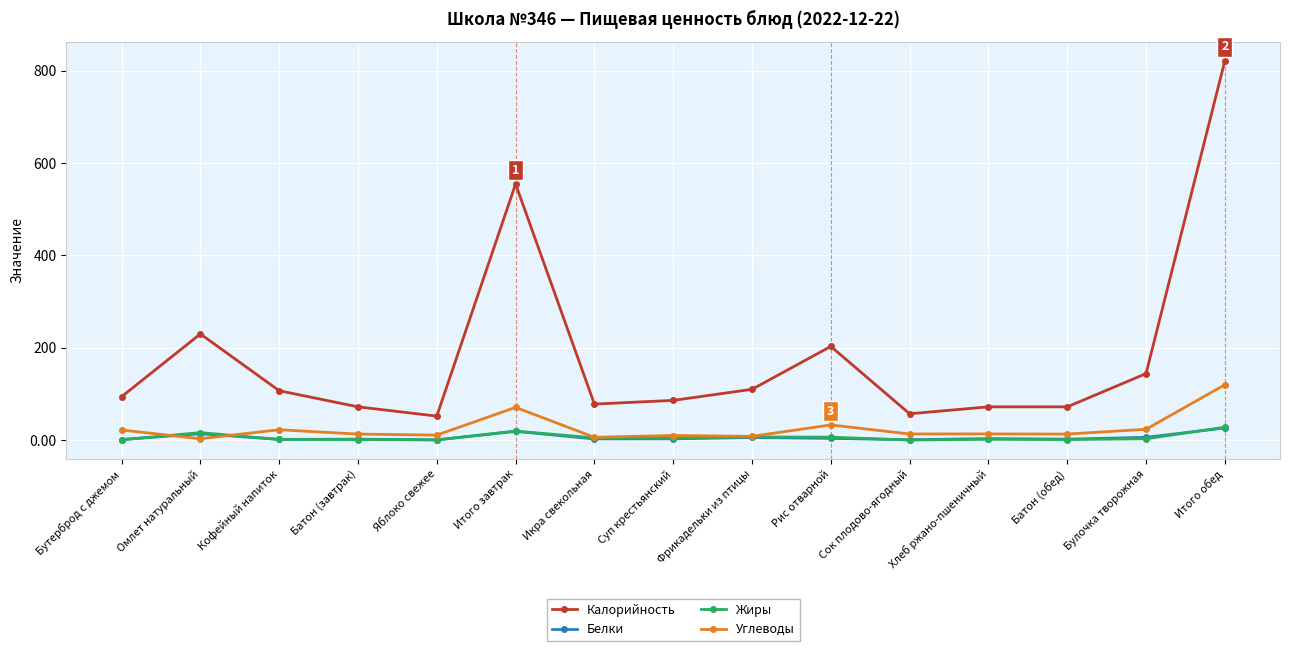

What is the label of the 11th point from the left?

Сок плодово-ягодный